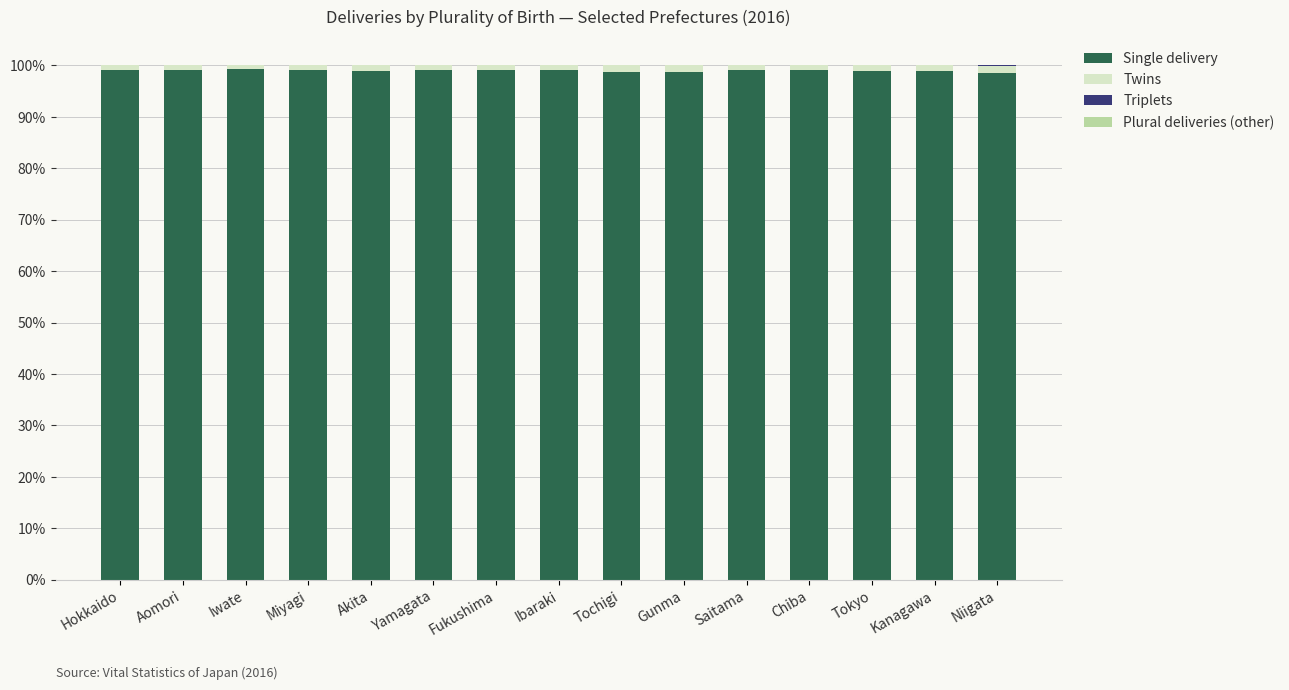

Are the bars horizontal?

No